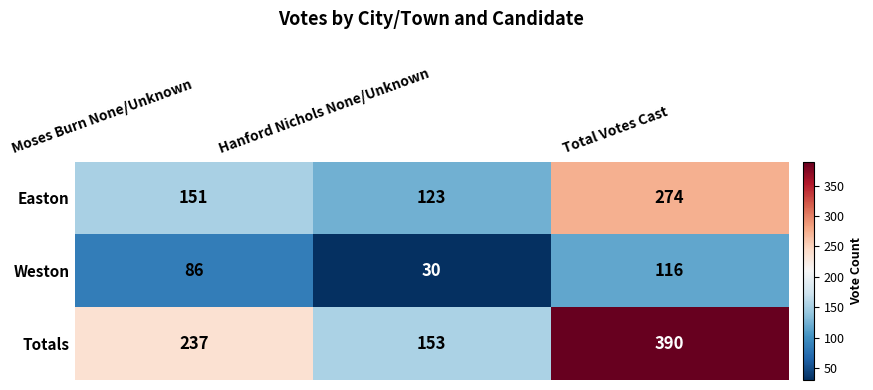

What is the total value across all series at Moses Burn None/Unknown?

474